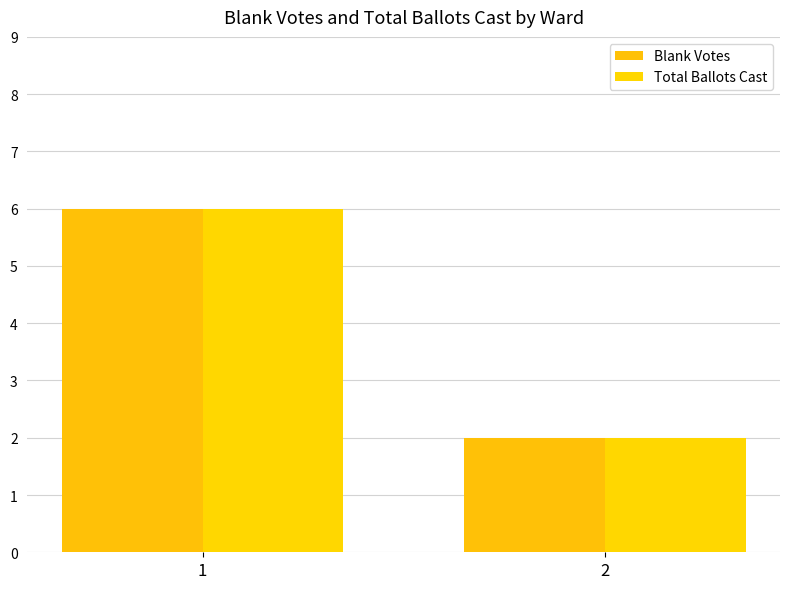

What is the total value across all series at 2?

4